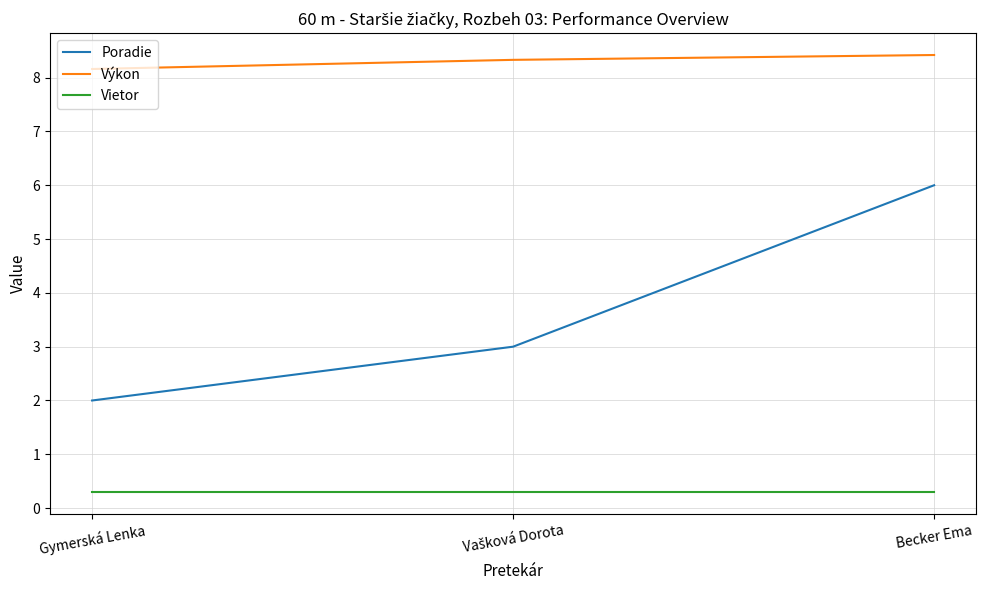

Rank the series by their maximum value, from lowest to highest.

Vietor, Poradie, Výkon